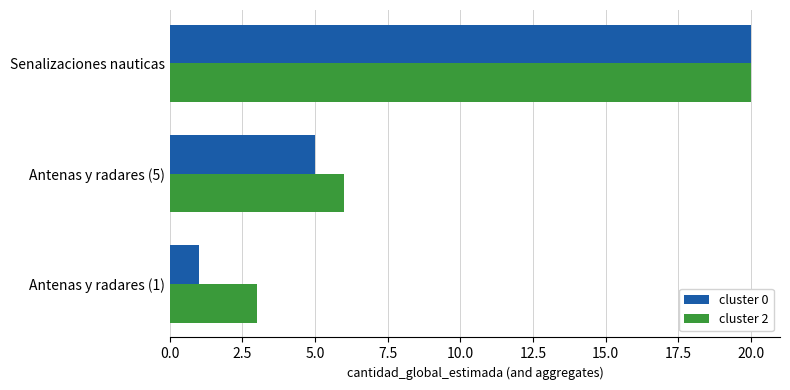

What is the difference between the maximum and minimum values in the cluster 2 series?

17